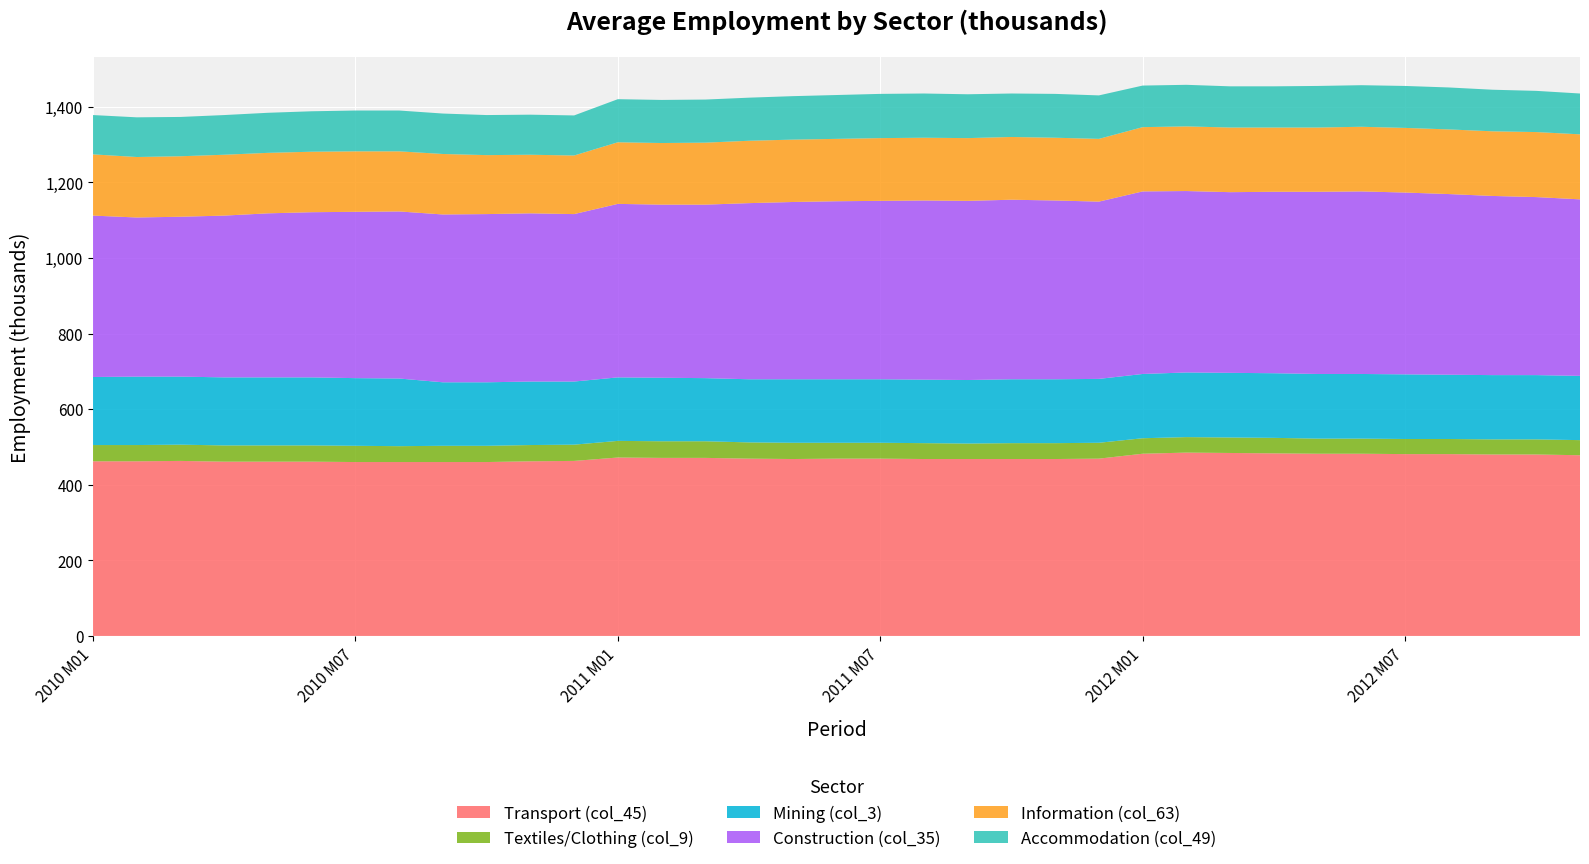

Reading left to right, list all the values displayed in this chart.

Transport (col_45): 462	462	463	461	461	461	460	460	460	460	462	463	472	471	471	469	468	469	469	468	468	468	468	469	482	485	484	483	482	482	481	481	480	480	478
Textiles/Clothing (col_9): 43	43	43	43	43	43	43	42	43	43	43	43	44	44	44	43	43	42	42	42	41	42	42	42	41	41	41	41	40	40	40	40	40	40	40
Mining (col_3): 180	181	180	180	180	180	179	179	168	168	168	167	168	168	167	167	168	168	168	168	168	169	169	169	170	171	171	171	171	171	171	170	170	170	170
Construction (col_35): 427	421	423	428	434	437	440	442	444	445	445	443	459	458	459	466	469	471	472	474	474	475	473	469	483	480	478	480	482	483	481	478	474	471	467
Information (col_63): 162	160	160	161	160	160	160	159	160	156	155	155	163	163	164	165	165	165	166	166	166	166	166	166	170	171	171	170	170	171	171	171	171	172	172
Accommodation (col_49): 104	105	104	105	106	107	108	108	107	106	106	106	114	114	114	114	115	116	117	117	116	115	116	115	110	110	109	109	110	110	111	111	110	109	108